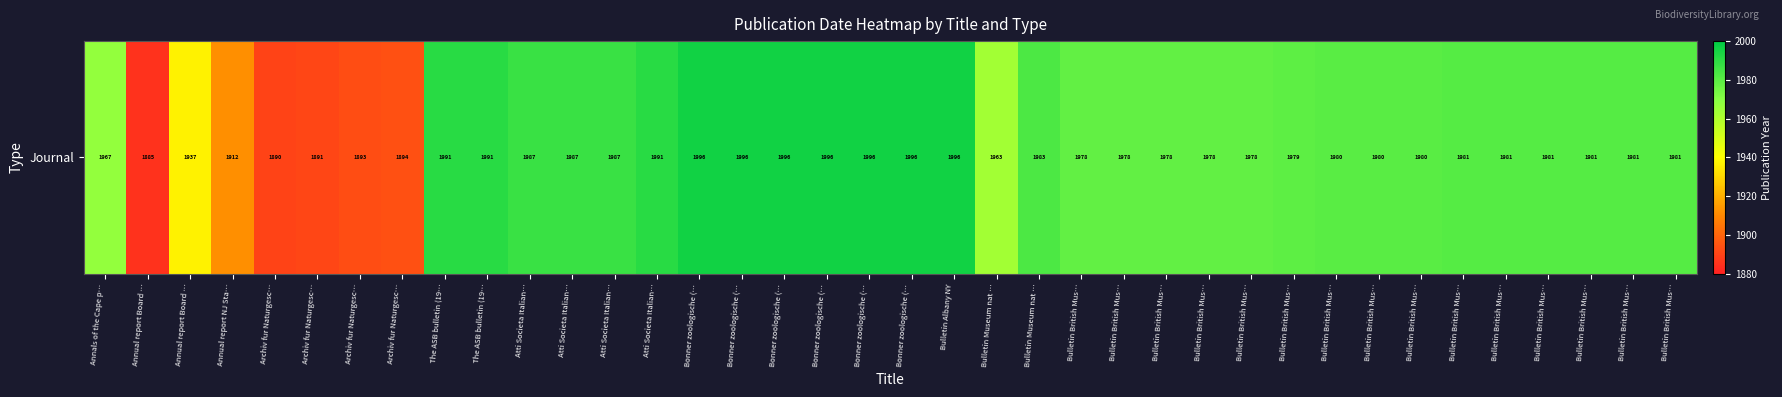

What is the ratio of the value at Bonner zoologische (… to the value at Bulletin British Mus…?

1.0